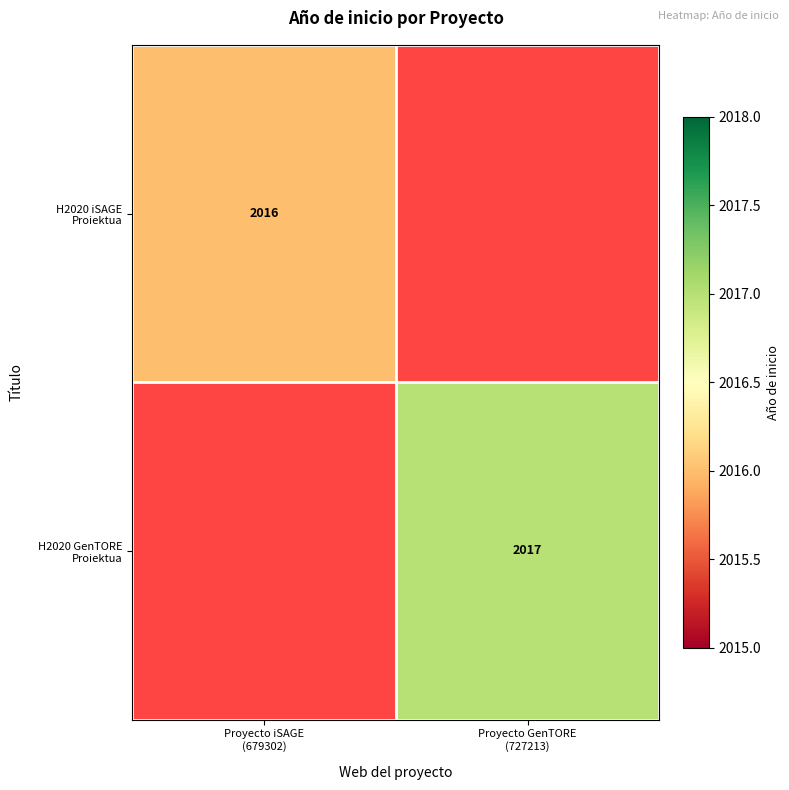

What is the maximum value for H2020 iSAGE Proiektua?

2016